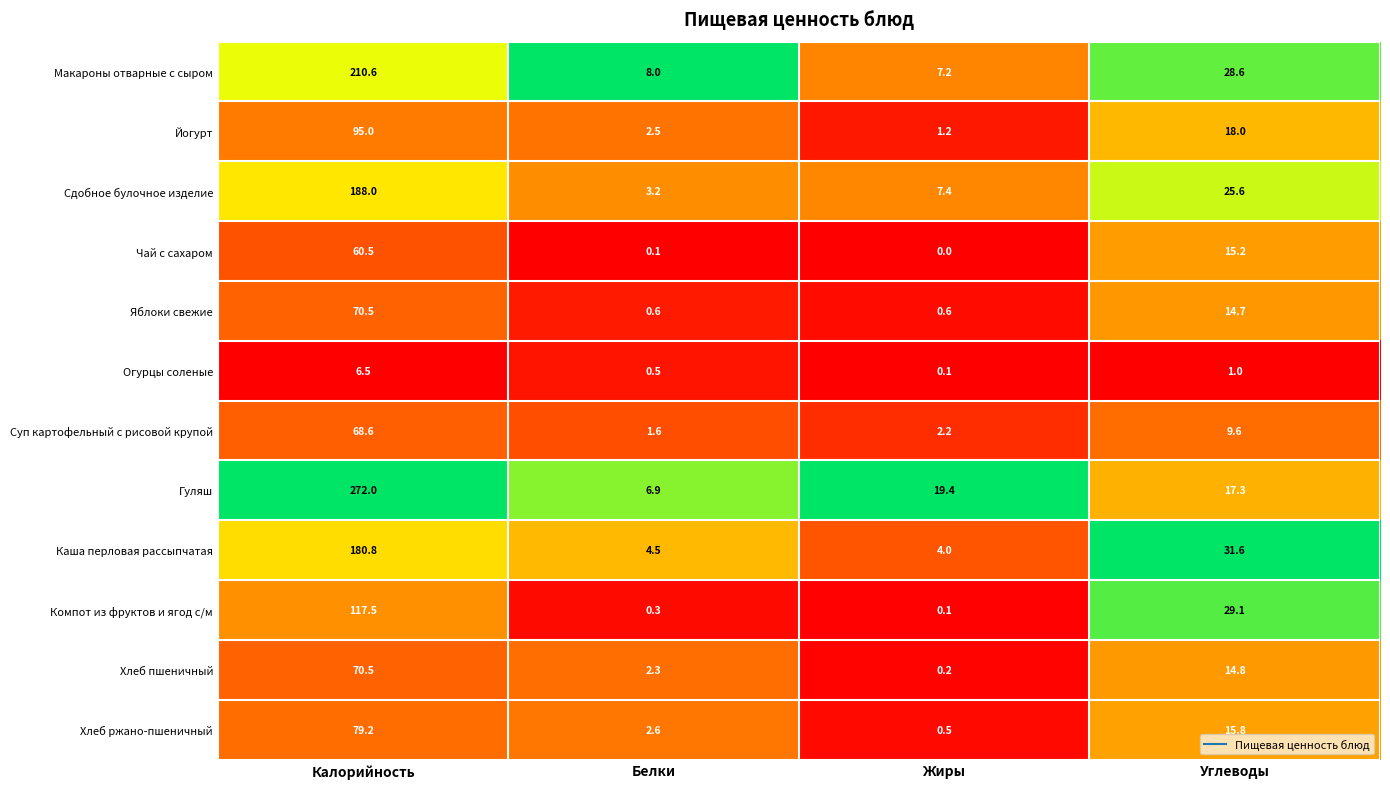

Is the value of Яблоки свежие at Углеводы greater than the value of Хлеб пшеничный at Белки?

Yes